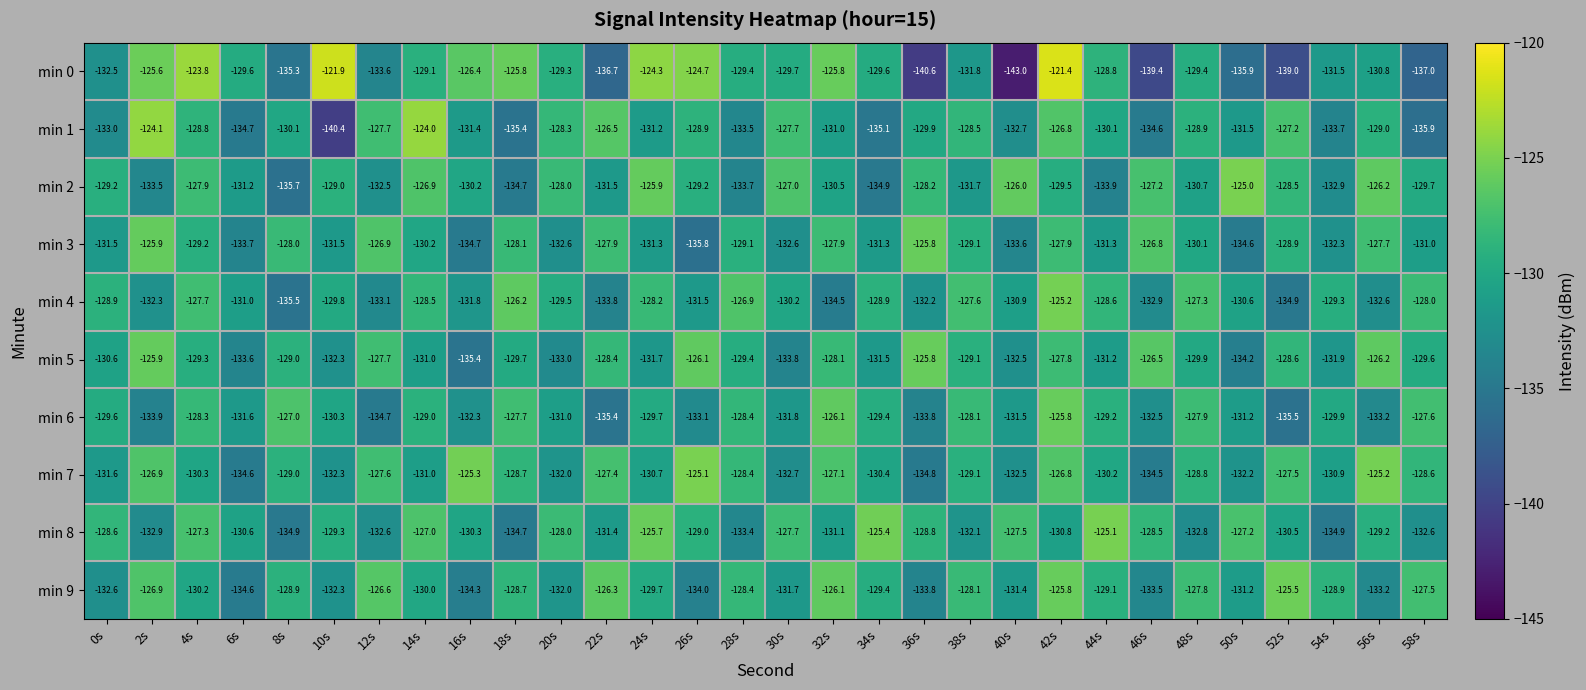

What is the difference between the maximum and second lowest values in the min 5 series?

8.4